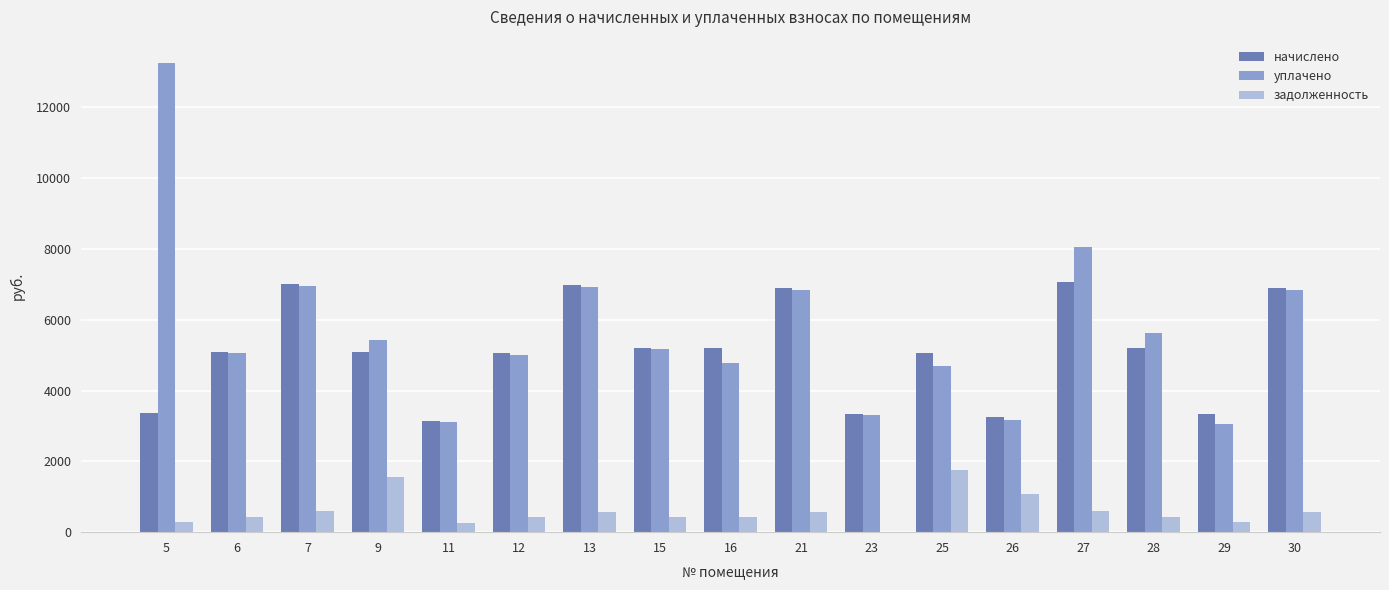

The начислено series shows 6897.1 at 21. True or false?

True